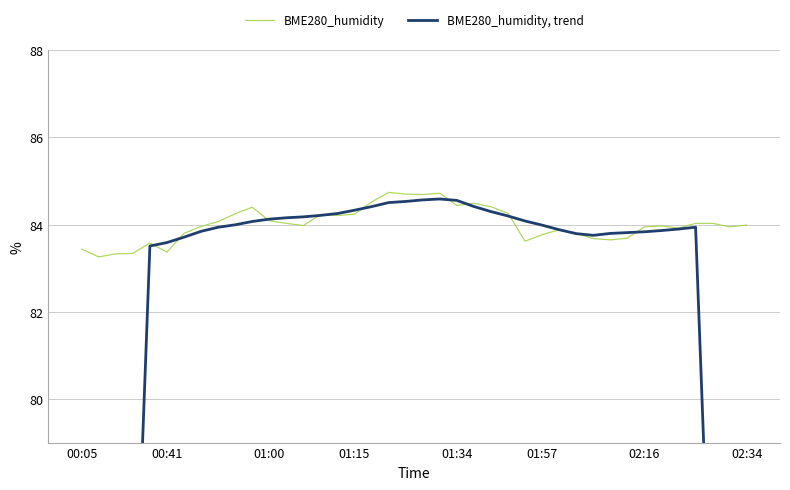

Reading left to right, transcribe all the data shown in this chart.

BME280_humidity: 83.4	83.3	83.3	83.3	83.6	83.4	83.8	84.0	84.1	84.2	84.4	84.1	84.0	84.0	84.2	84.2	84.2	84.5	84.7	84.7	84.7	84.7	84.4	84.5	84.4	84.3	83.6	83.8	83.9	83.8	83.7	83.7	83.7	84.0	84.0	83.9	84.0	84.0	84.0	84.0
BME280_humidity, trend: 41.7	52.1	62.5	73.0	83.5	83.6	83.7	83.8	83.9	84.0	84.1	84.1	84.2	84.2	84.2	84.3	84.3	84.4	84.5	84.5	84.6	84.6	84.6	84.4	84.3	84.2	84.1	84.0	83.9	83.8	83.8	83.8	83.8	83.8	83.9	83.9	83.9	73.5	63.0	52.5